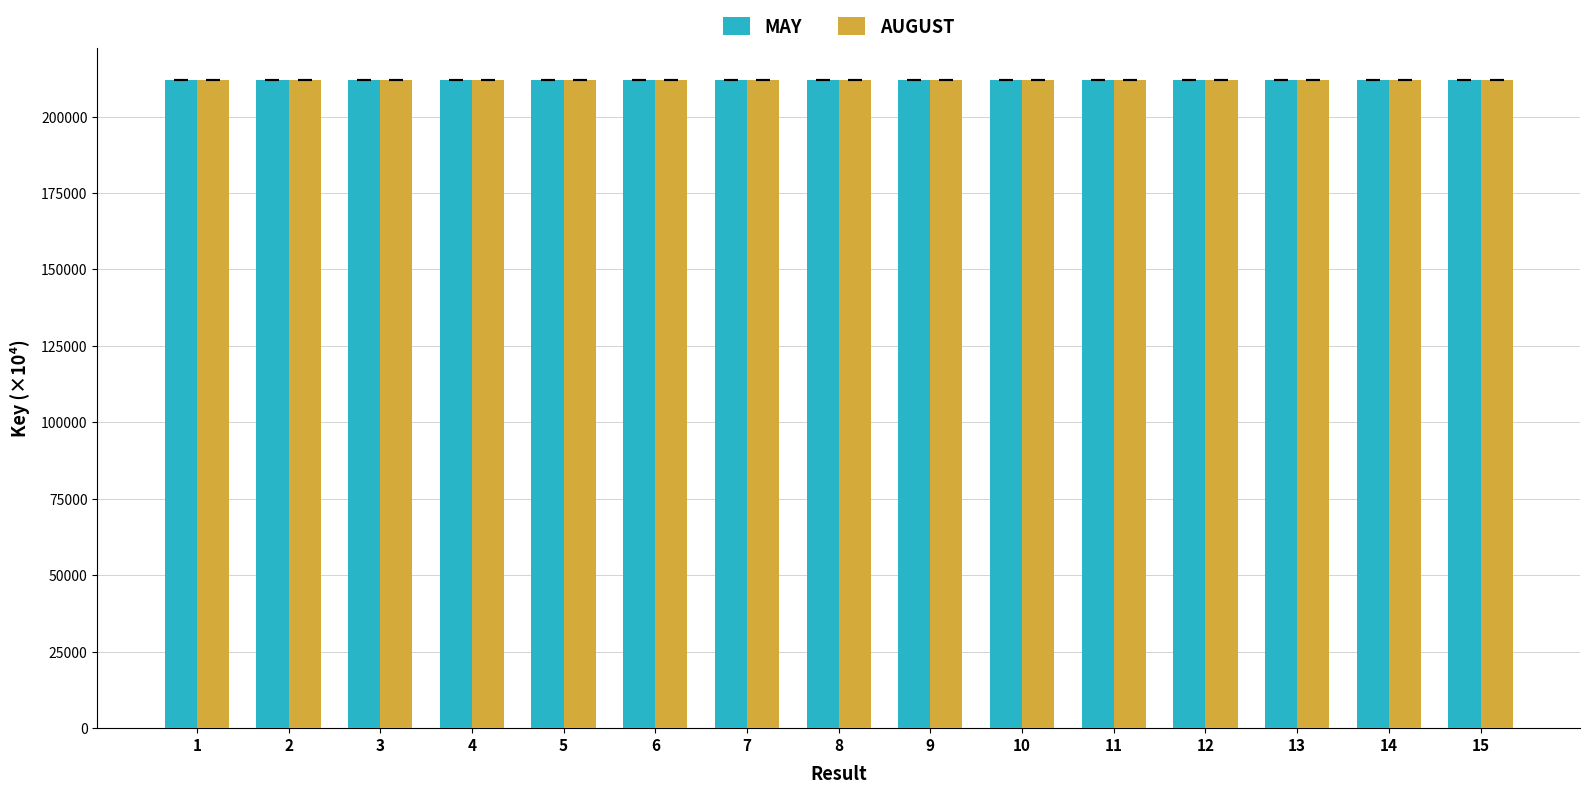

What is the value of the AUGUST bar at the 3rd from the left?

211784.5